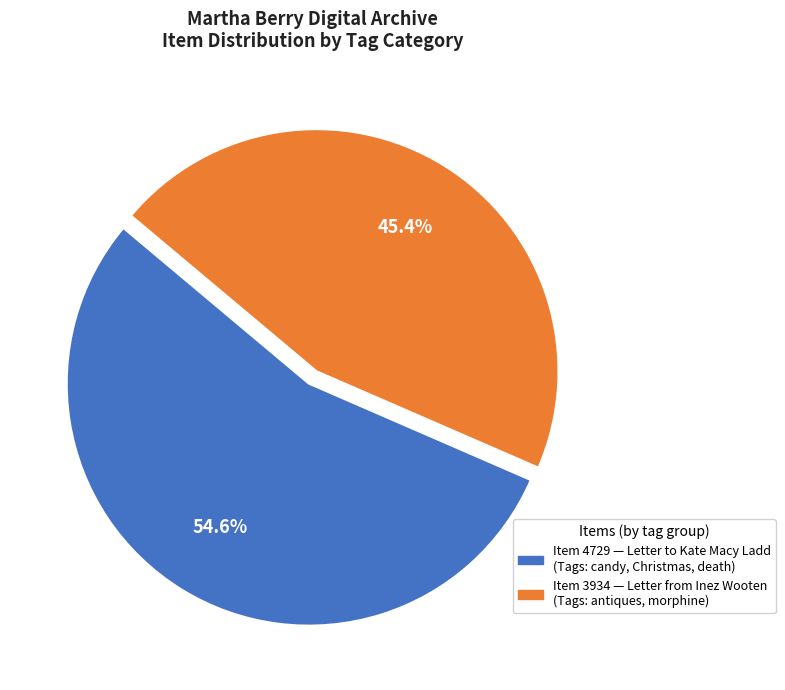

How many slices are in this pie chart?

2